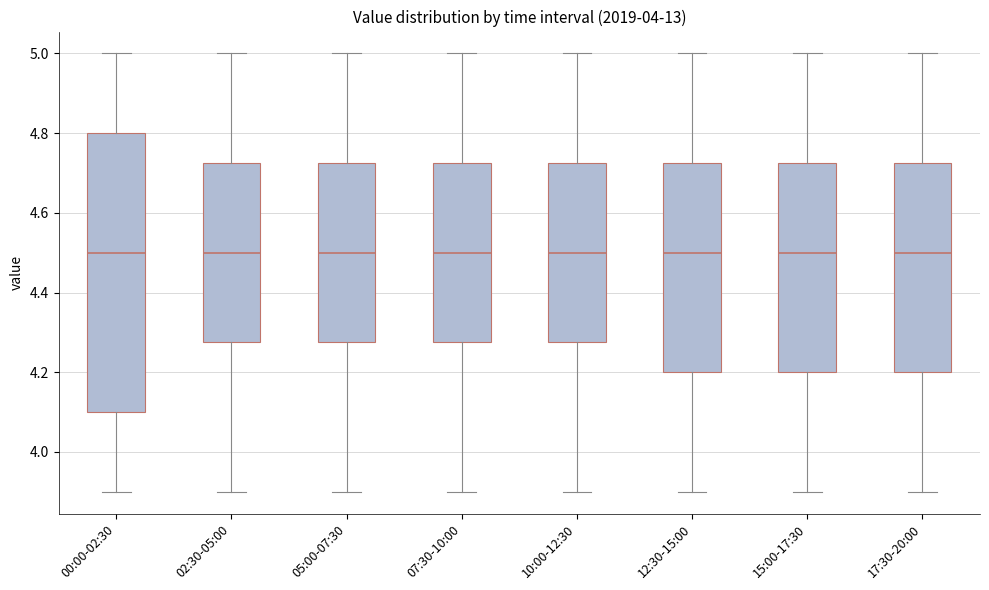

Where does the upper whisker of the box for 10:00-12:30 end on the y-axis? The values are not printed on the chart, so give them approximately, as read against the axis.

5.00